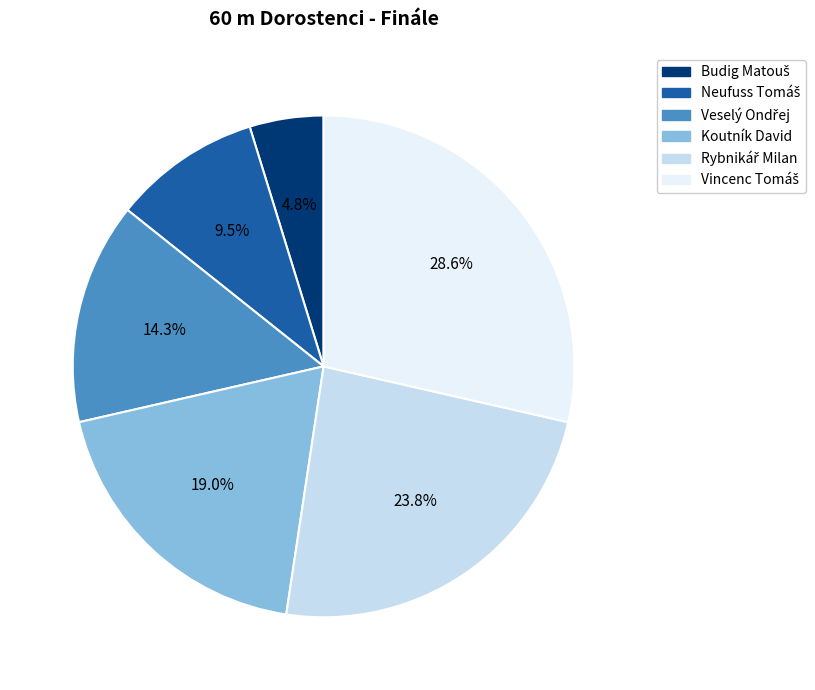

How many segments does this pie chart have?

6